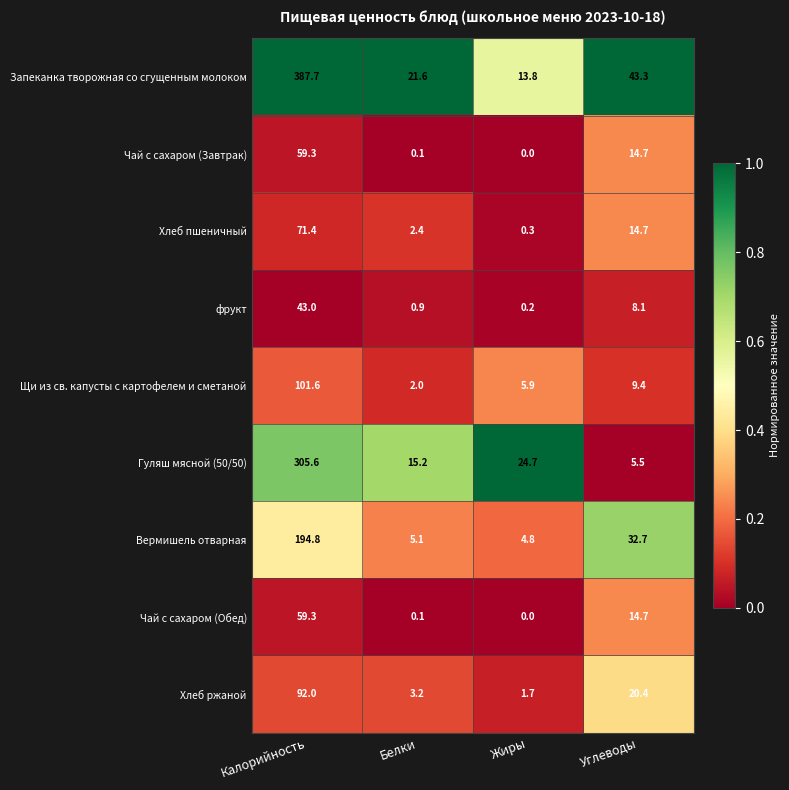

Which series has the largest total across all categories?

Запеканка творожная со сгущенным молоком